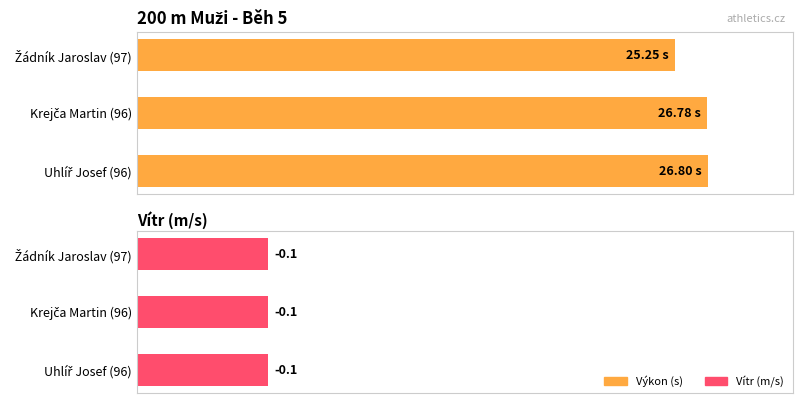

Are the bars grouped side by side (vs. stacked)?

Yes